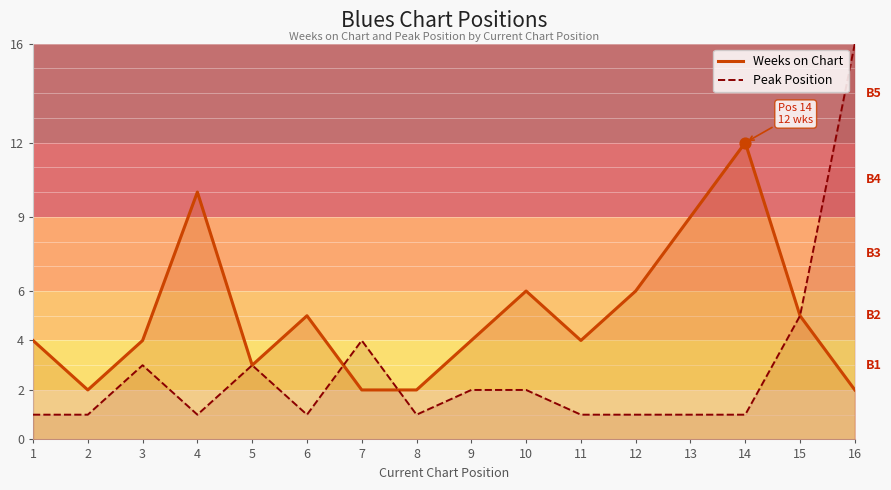

Which series has the largest Y range (max minus min)?

Peak Position